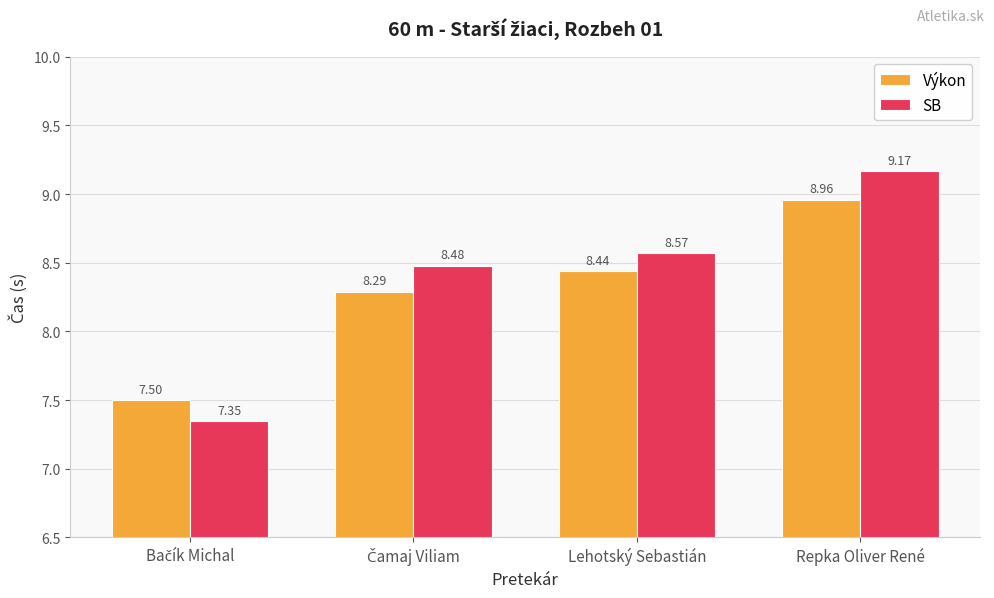

At which category is the sum across all series the highest?

Repka Oliver René